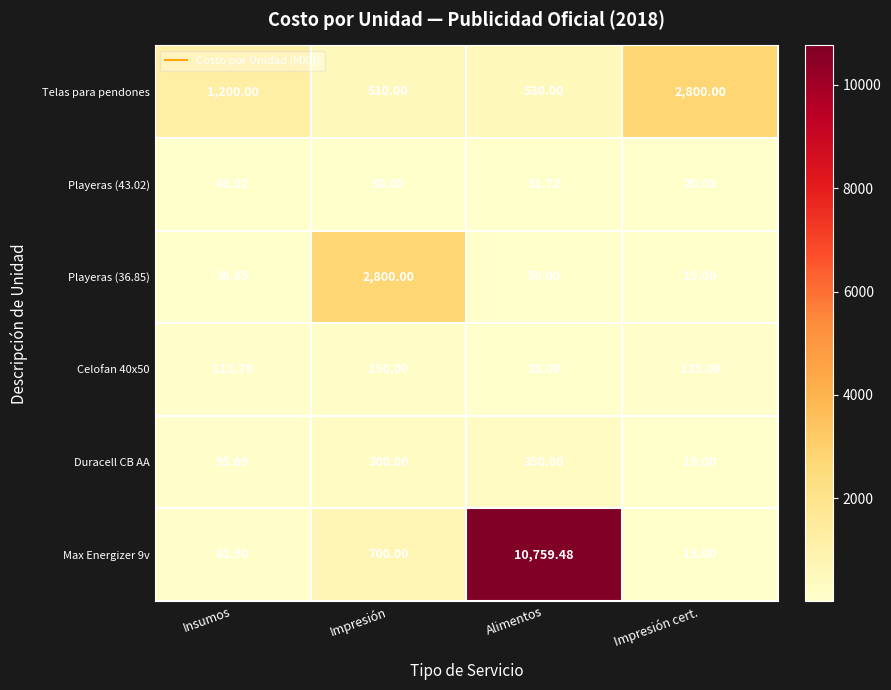

Which category has the highest value in the Celofan 40x50 series?

Impresión